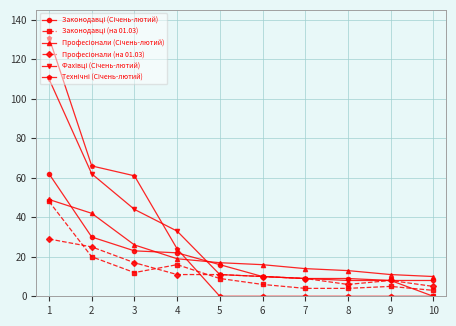

How many distinct data groups are displayed?

6